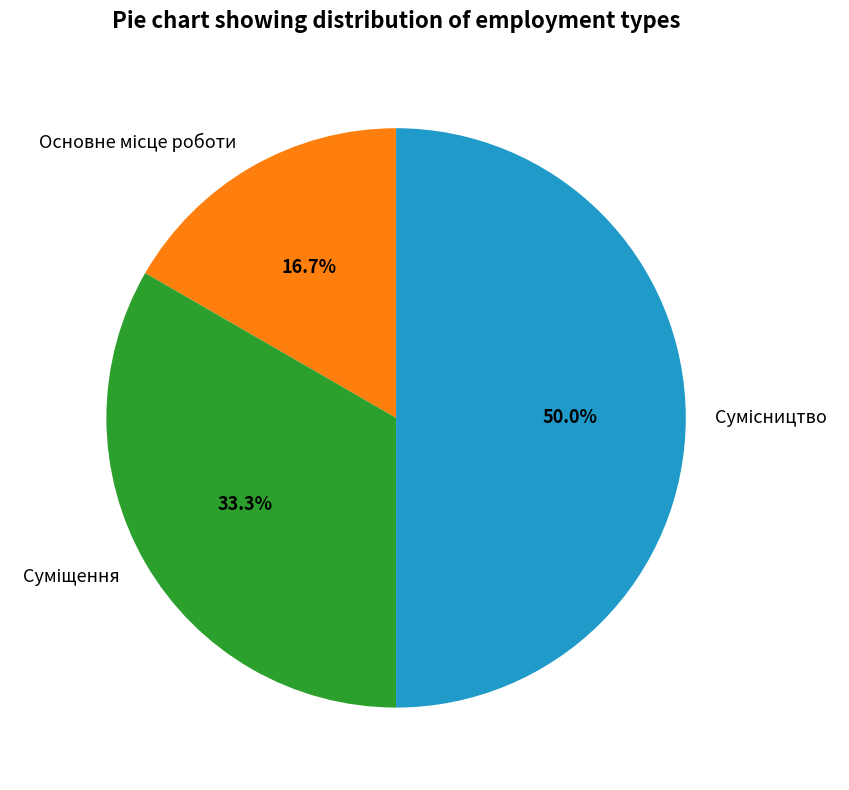

What is the largest slice in the pie chart?

Сумісництво